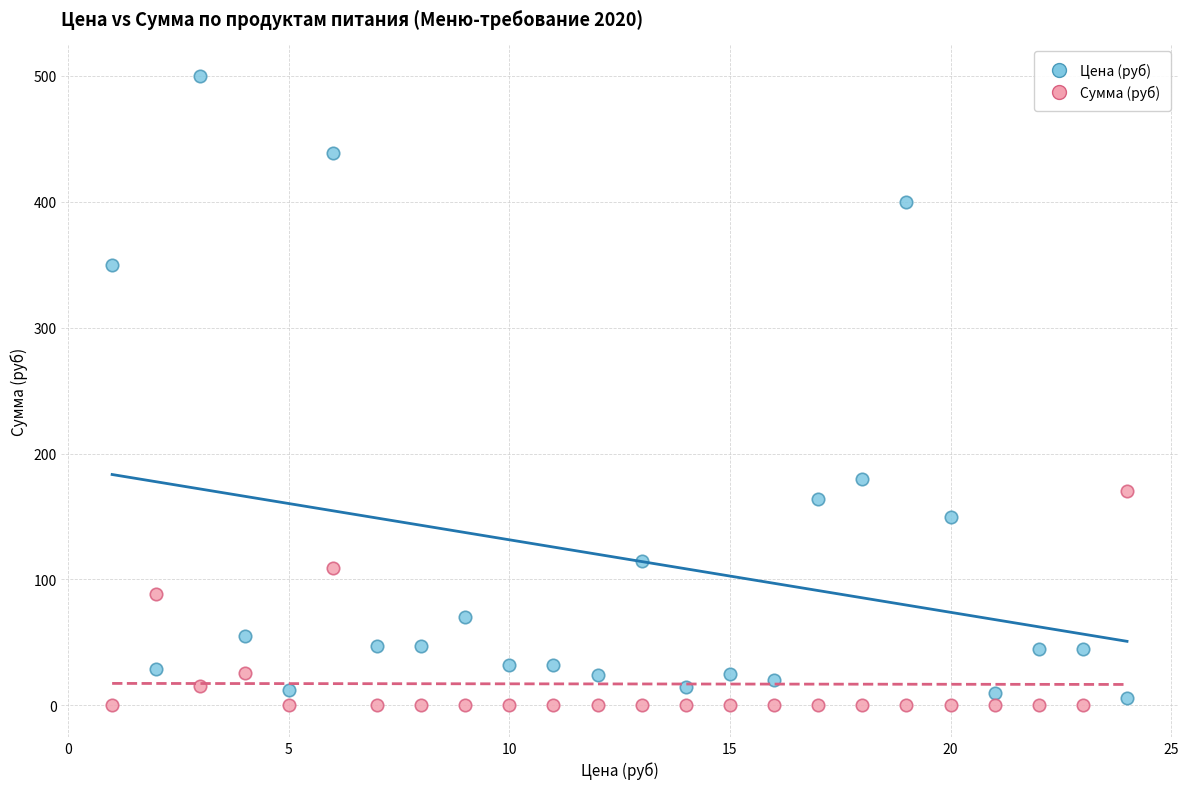

Across all series, what Y value is closest to 250?

180.0